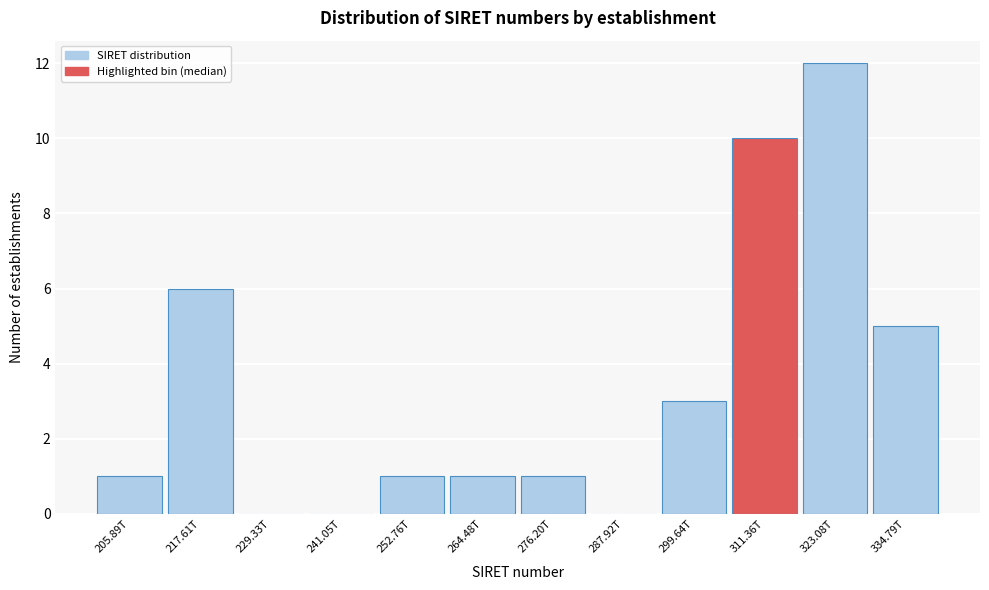

Reading left to right, transcribe all the data shown in this chart.

205.89T=1	217.61T=6	229.33T=0	241.05T=0	252.76T=1	264.48T=1	276.20T=1	287.92T=0	299.64T=3	311.36T=10	323.08T=12	334.79T=5